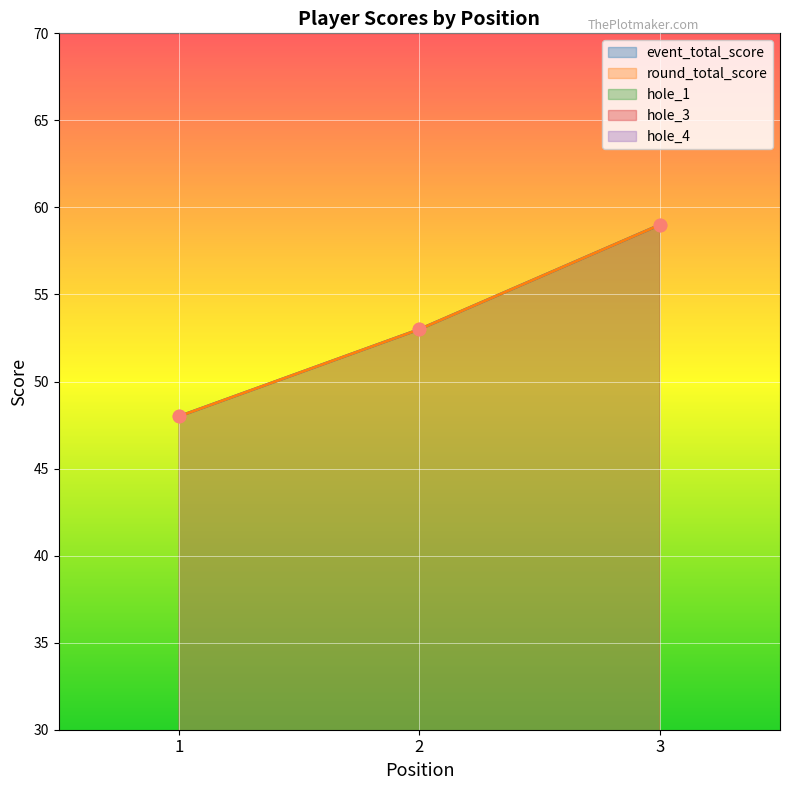

What is the total value across all series at 2?

115